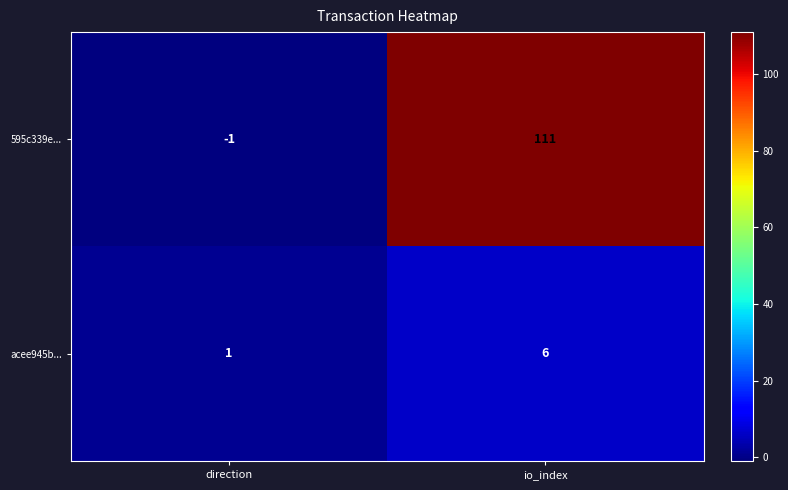

Which label corresponds to the largest value in the chart?

io_index